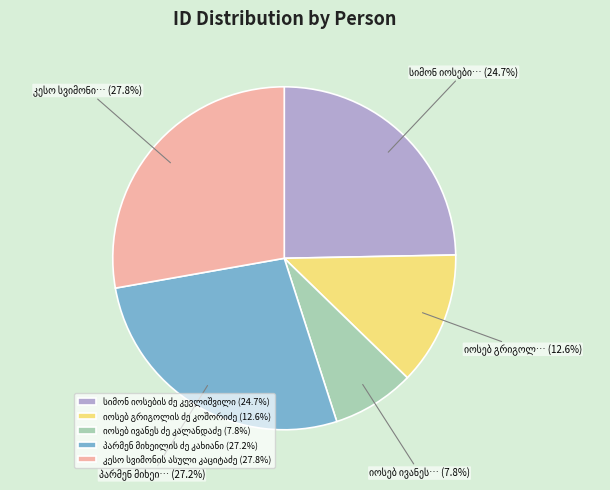

Is there a majority slice in this chart?

No